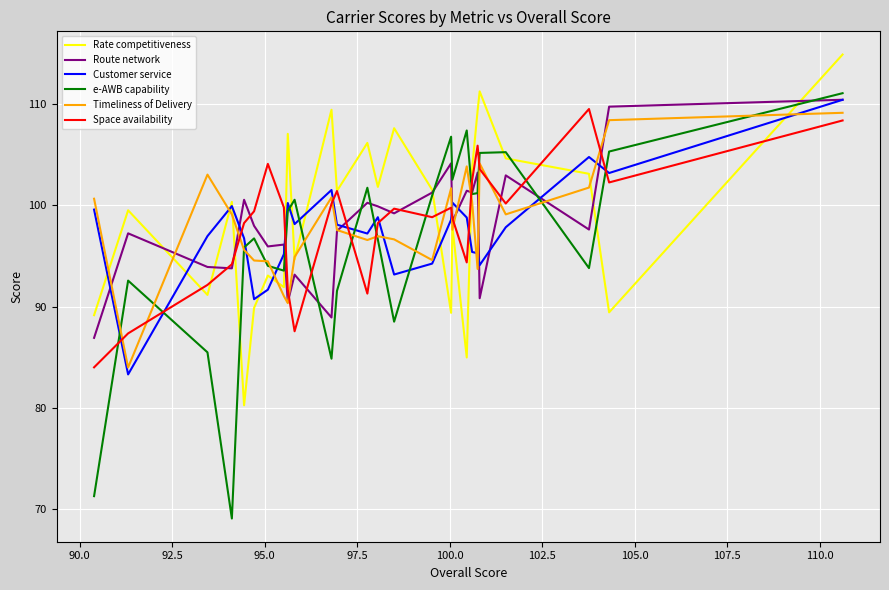

Which series has the widest spread of values?

e-AWB capability